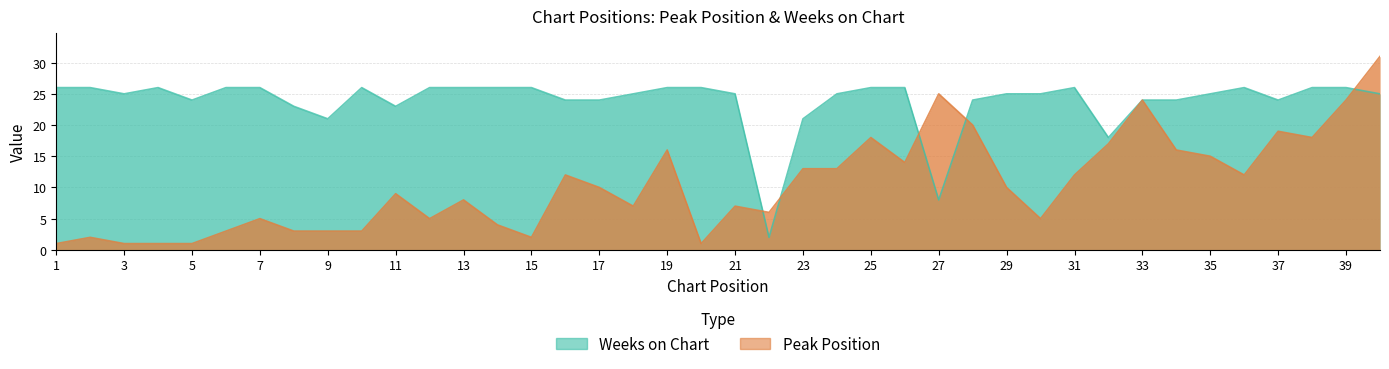

Reading left to right, transcribe all the data shown in this chart.

Peak Position: 1	2	1	1	1	3	5	3	3	3	9	5	8	4	2	12	10	7	16	1	7	6	13	13	18	14	25	20	10	5	12	17	24	16	15	12	19	18	24	31
Weeks on Chart: 26	26	25	26	24	26	26	23	21	26	23	26	26	26	26	24	24	25	26	26	25	2	21	25	26	26	8	24	25	25	26	18	24	24	25	26	24	26	26	25